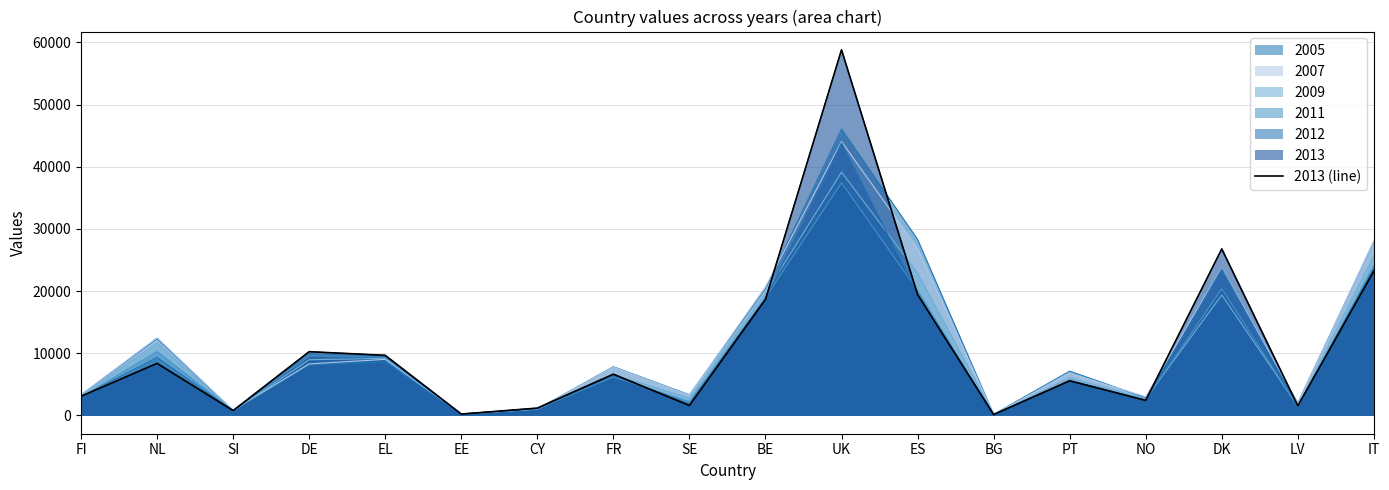

What is the minimum value shown in the chart?

136